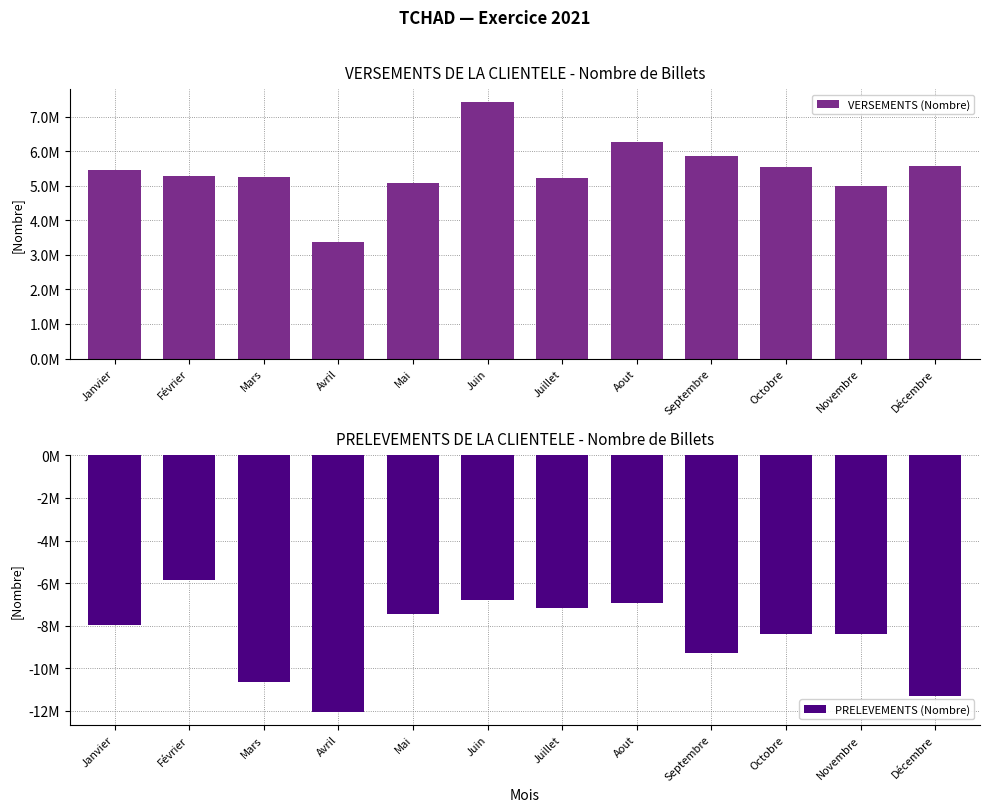

Rank the series by their average value, from lowest to highest.

PRELEVEMENTS (Nombre), VERSEMENTS (Nombre)